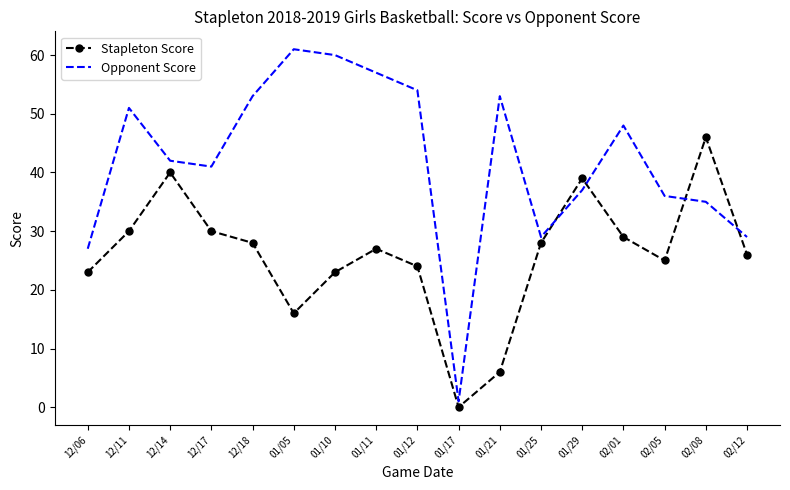

What is the greatest value displayed?

61